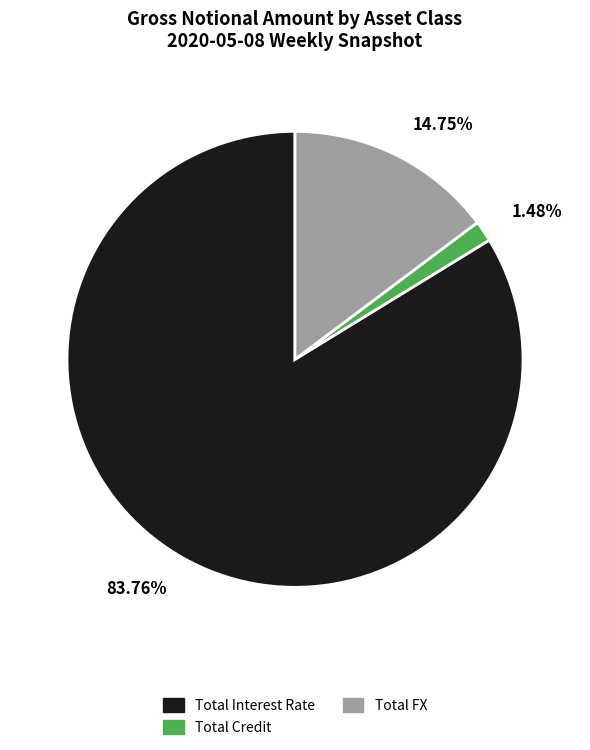

Is Total FX the majority of the pie?

No